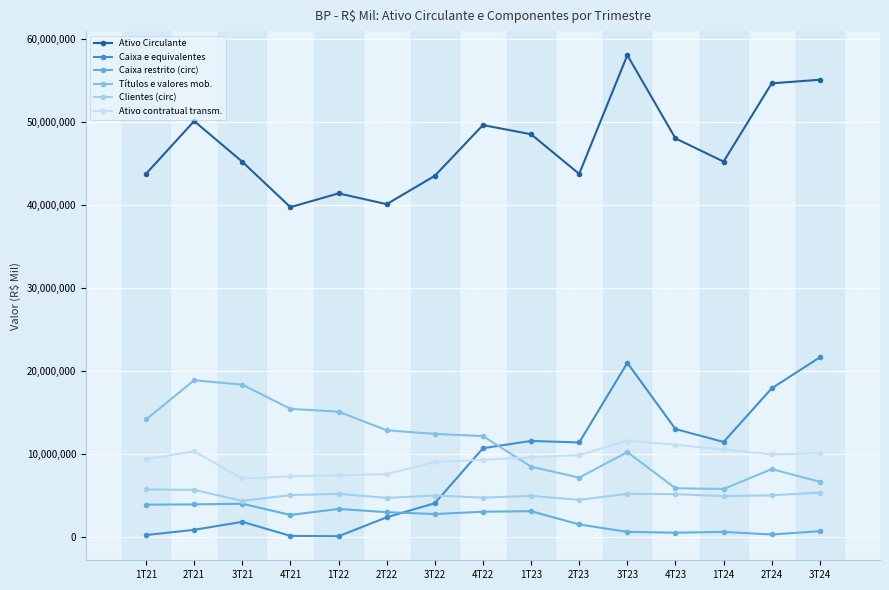

Does the chart display data point markers on the line(s)?

Yes